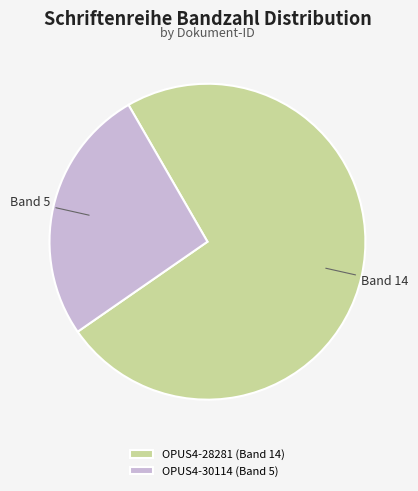

Between OPUS4-28281 (Band 14) and OPUS4-30114 (Band 5), which is larger?

OPUS4-28281 (Band 14)